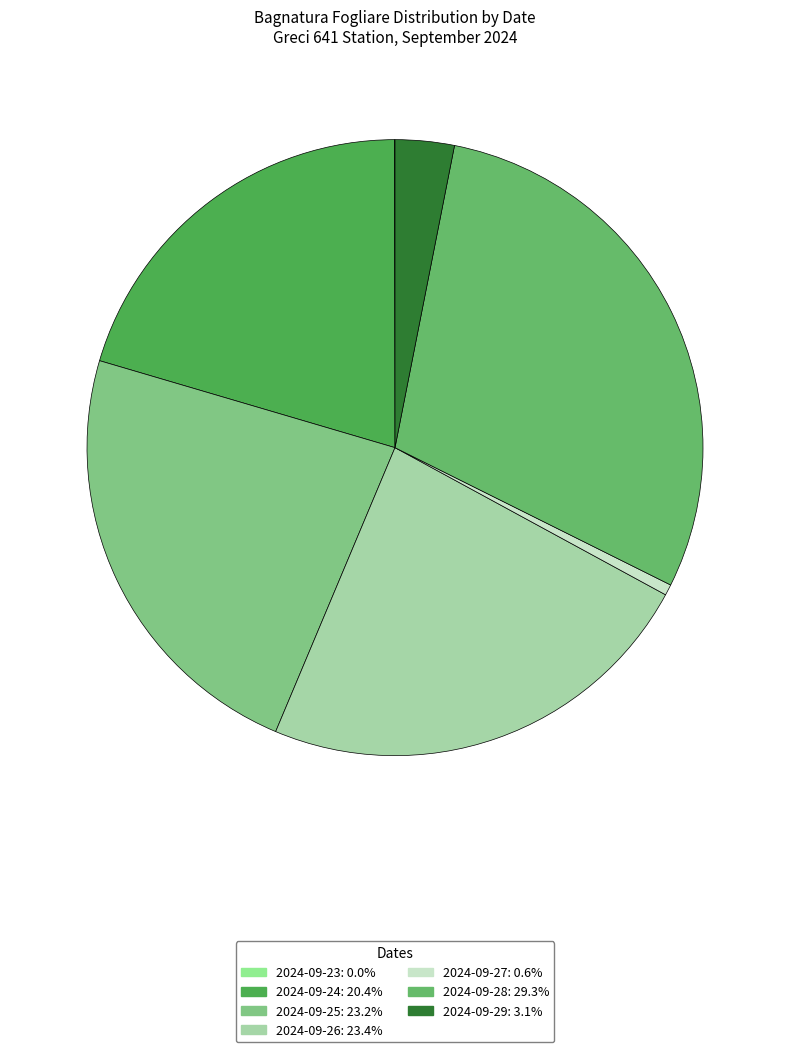

To the nearest percent, what is the average slice percentage?

14%